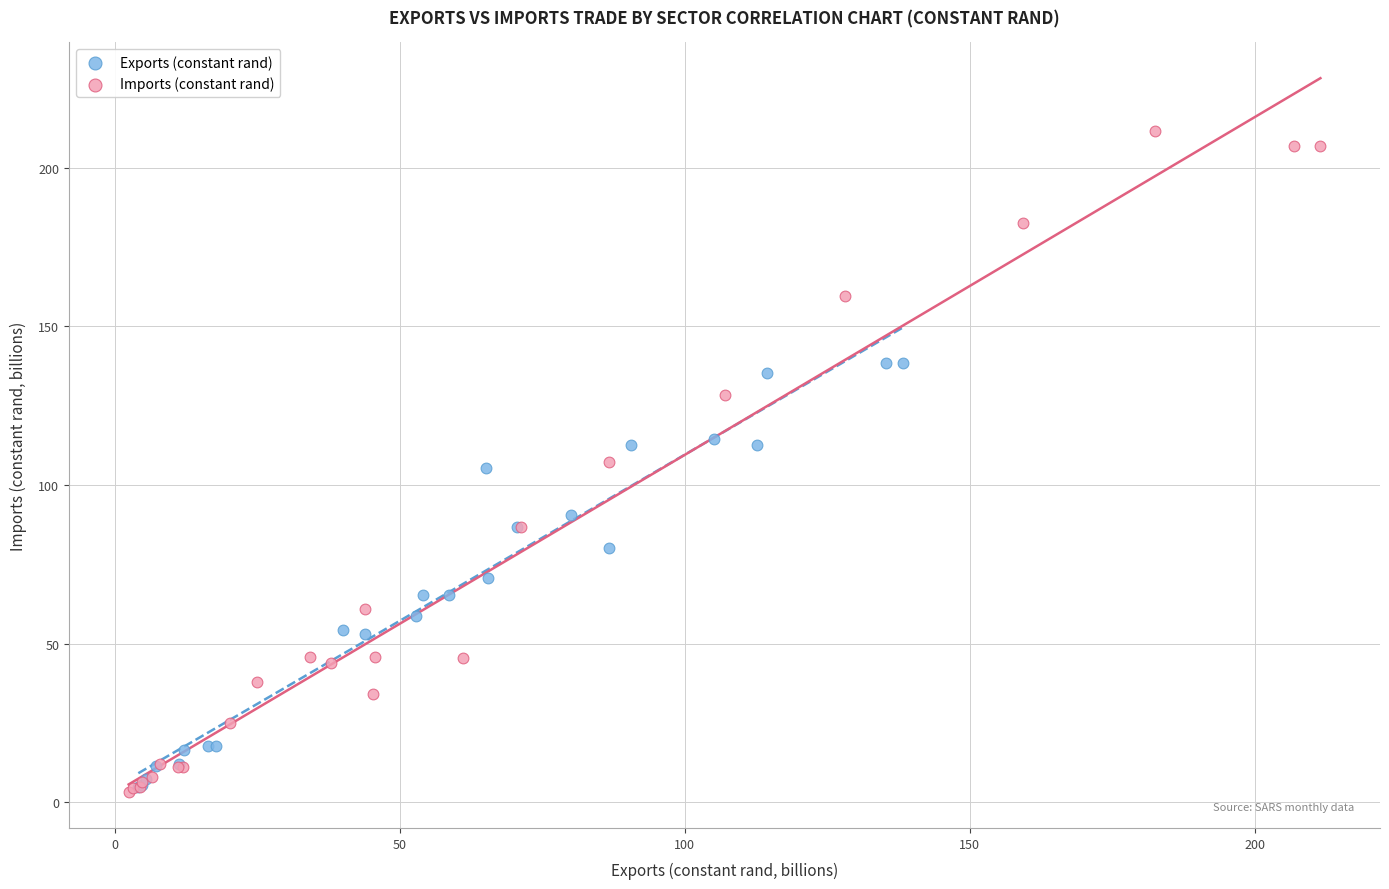

Which series contains the highest Y value?

Imports (constant rand)